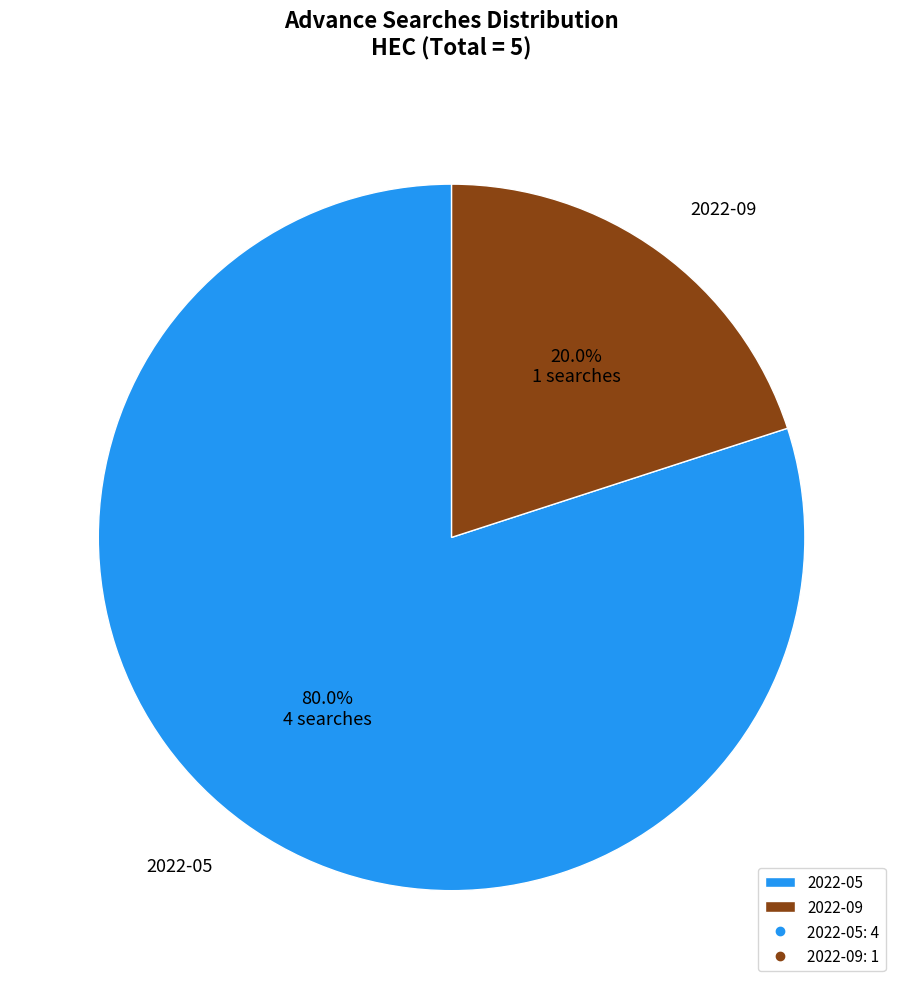

The 2022-09 slice represents 32% of the pie. True or false?

False